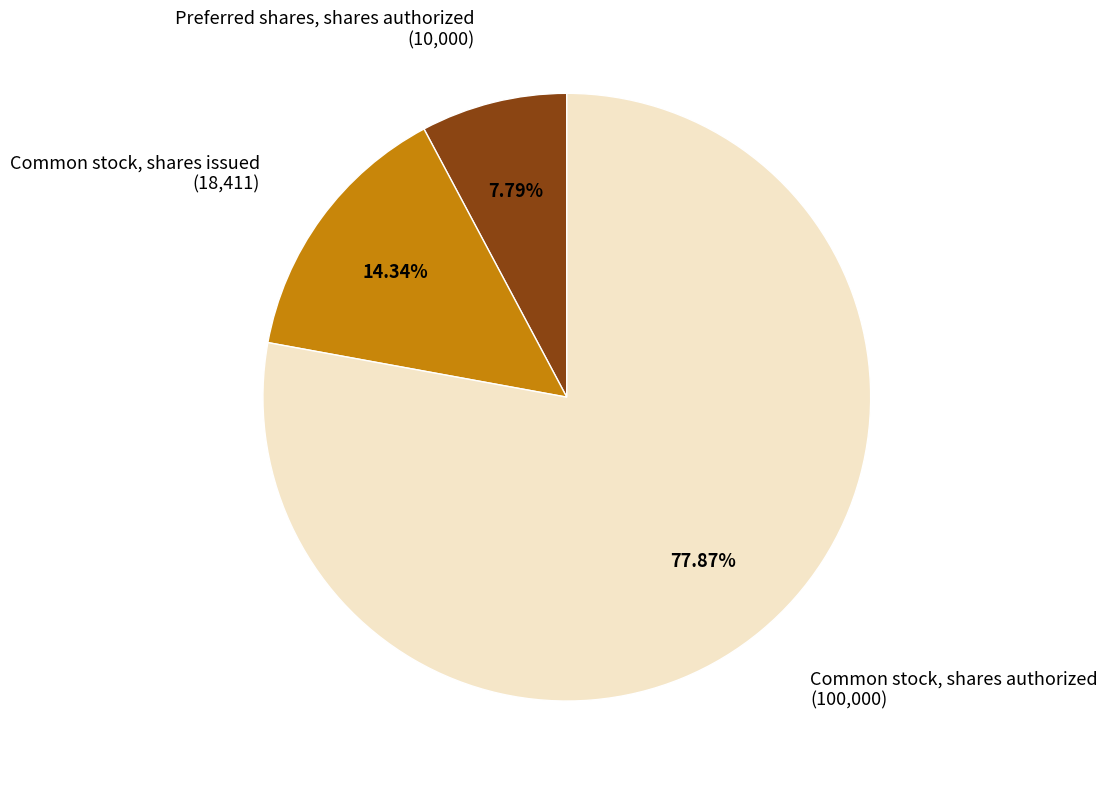

How many slices are in this pie chart?

3